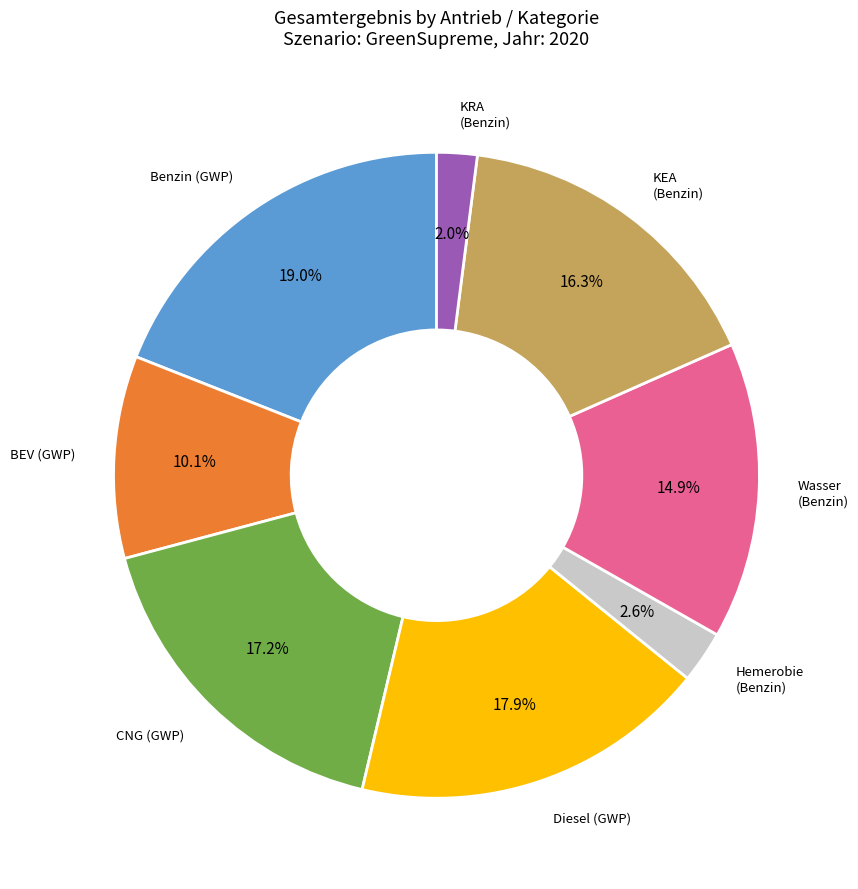

Is there any slice that represents more than half of the pie?

No